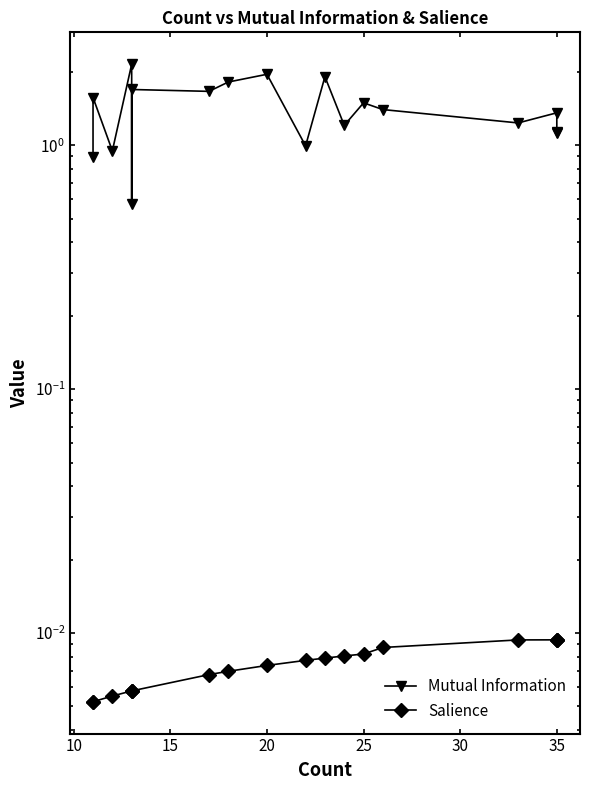

What is the maximum value shown in the chart?

2.1